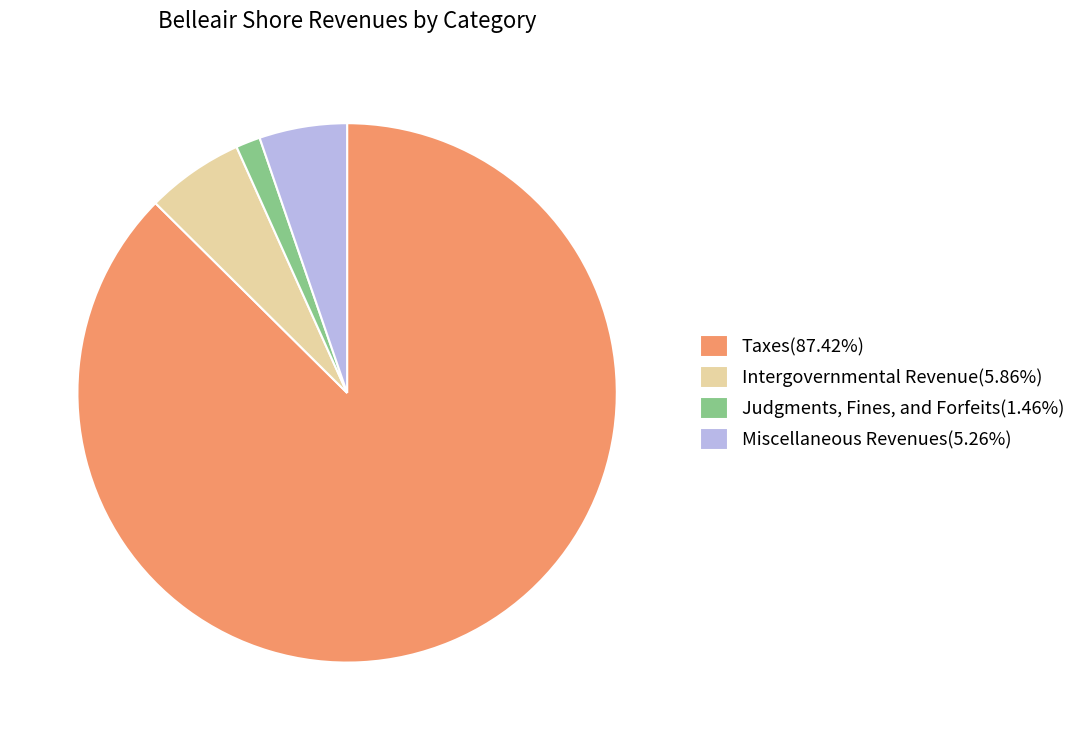

Is the sum of Taxes(87.42%) and Miscellaneous Revenues(5.26%) greater than half?

Yes